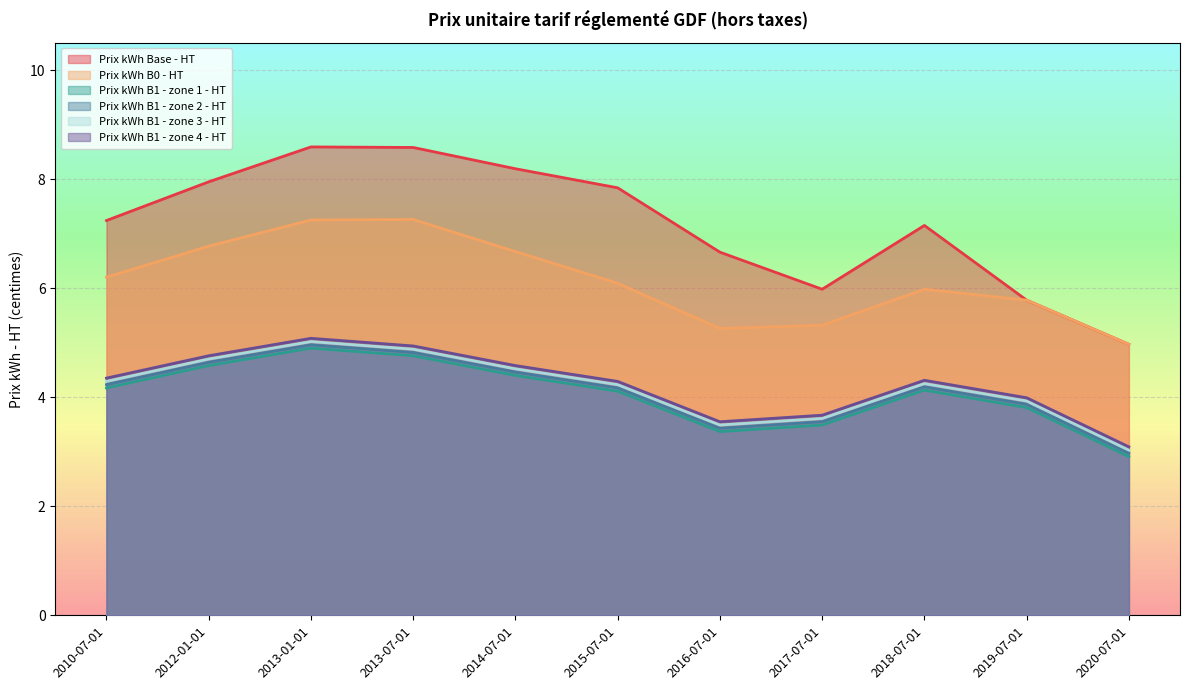

At how many categories does at least one series exceed 7?

7